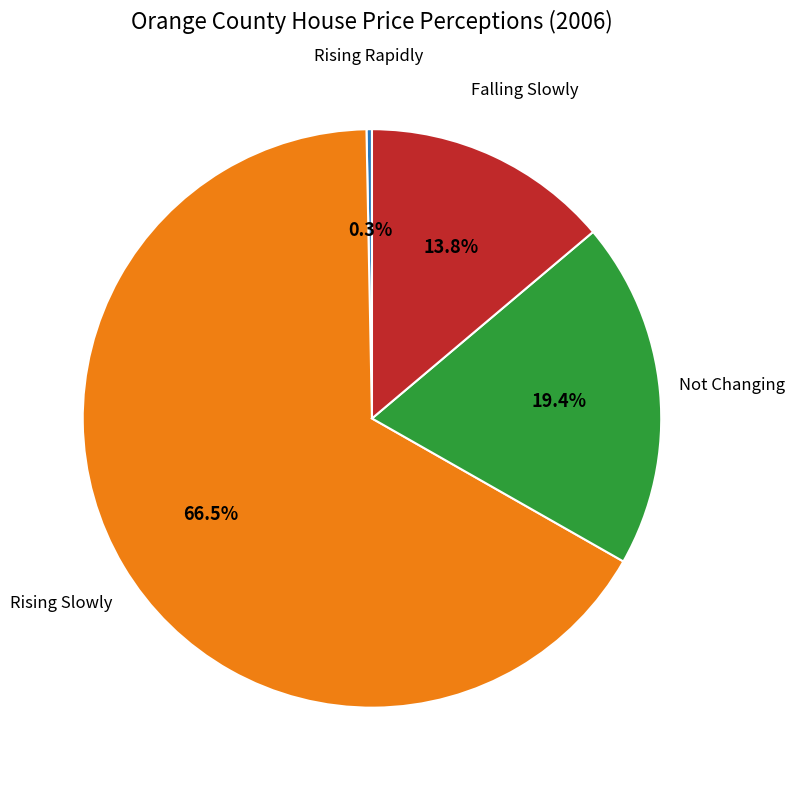

Is there a majority slice in this chart?

Yes